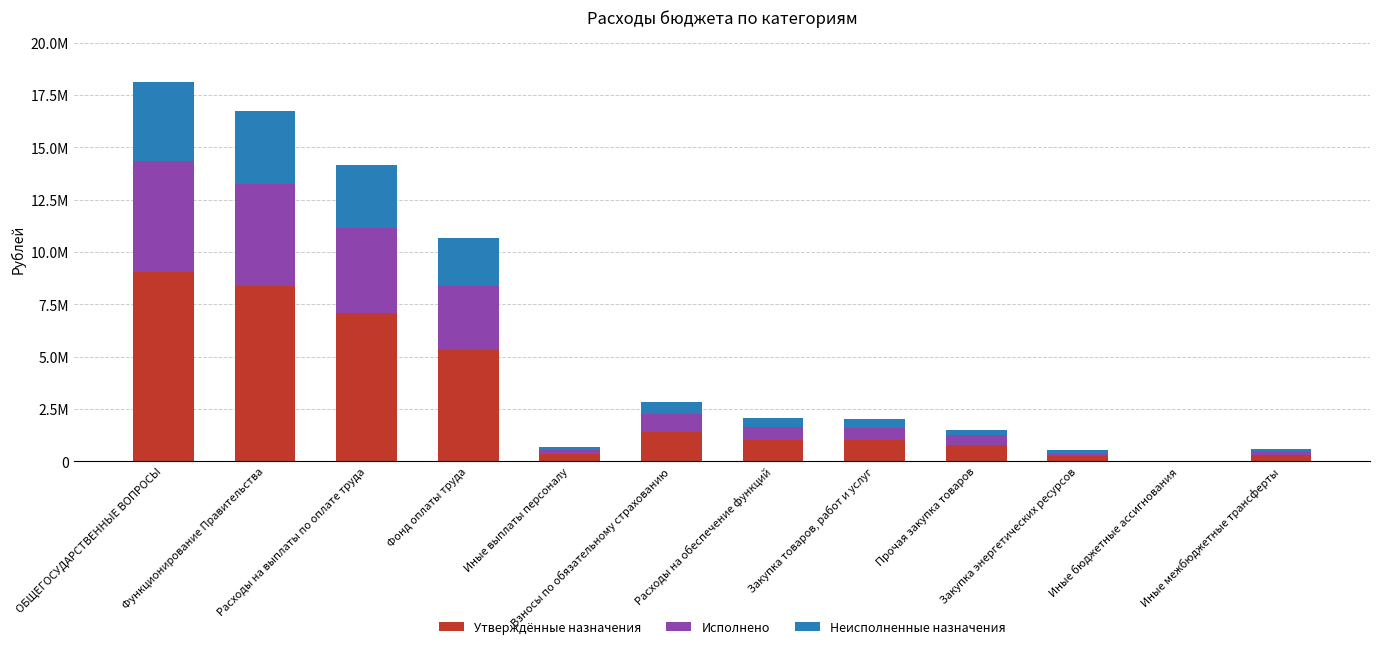

Does the chart contain stacked bars?

Yes